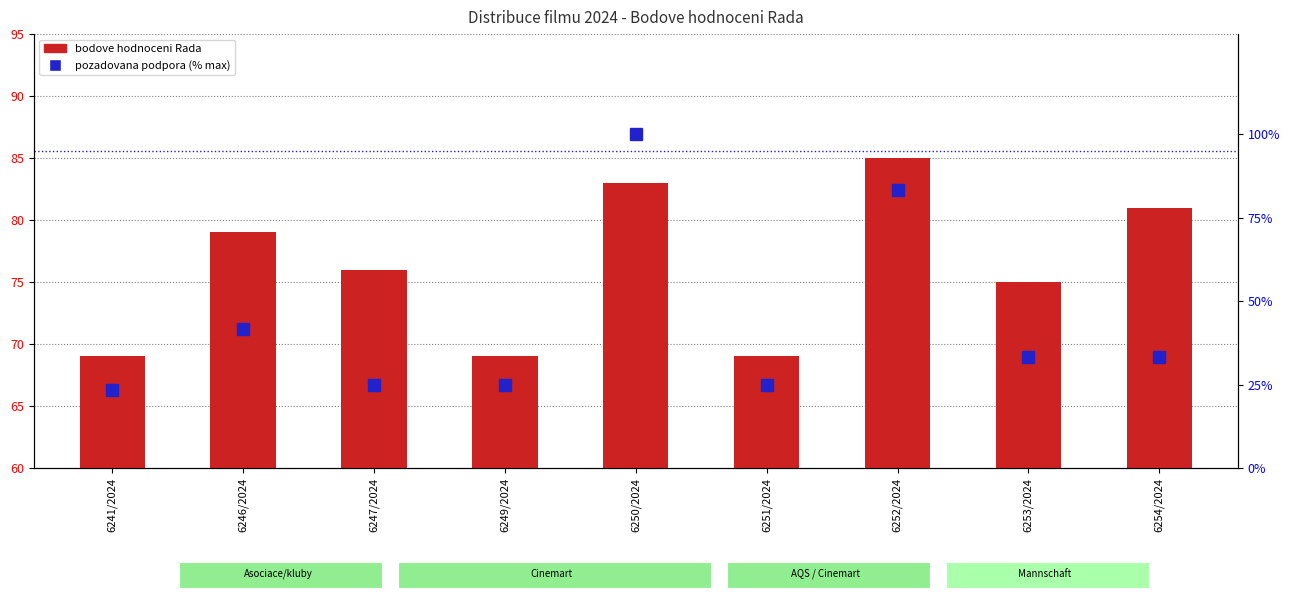

At which category does the chart reach its peak across all series?

6250/2024